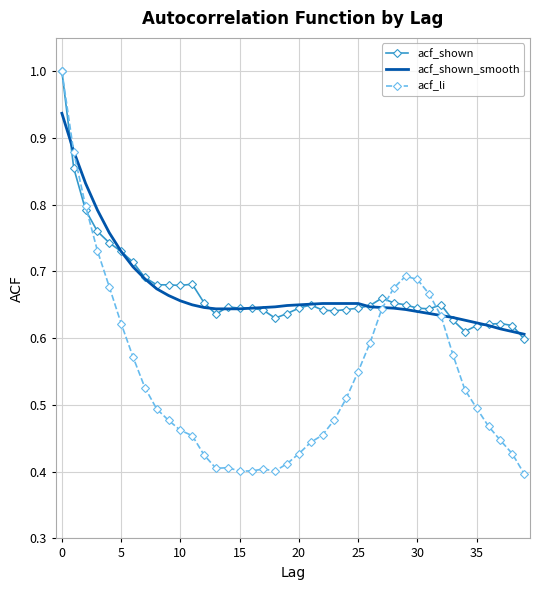

Which series has the largest range (max minus min)?

acf_li